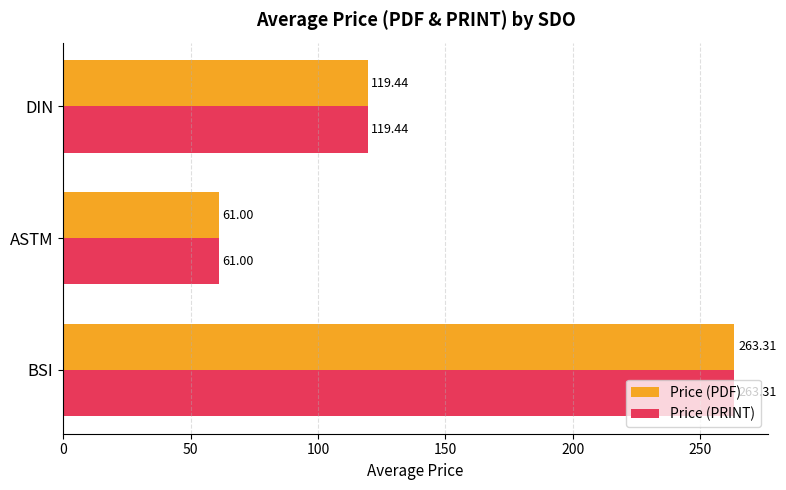

How many distinct data groups are displayed?

2